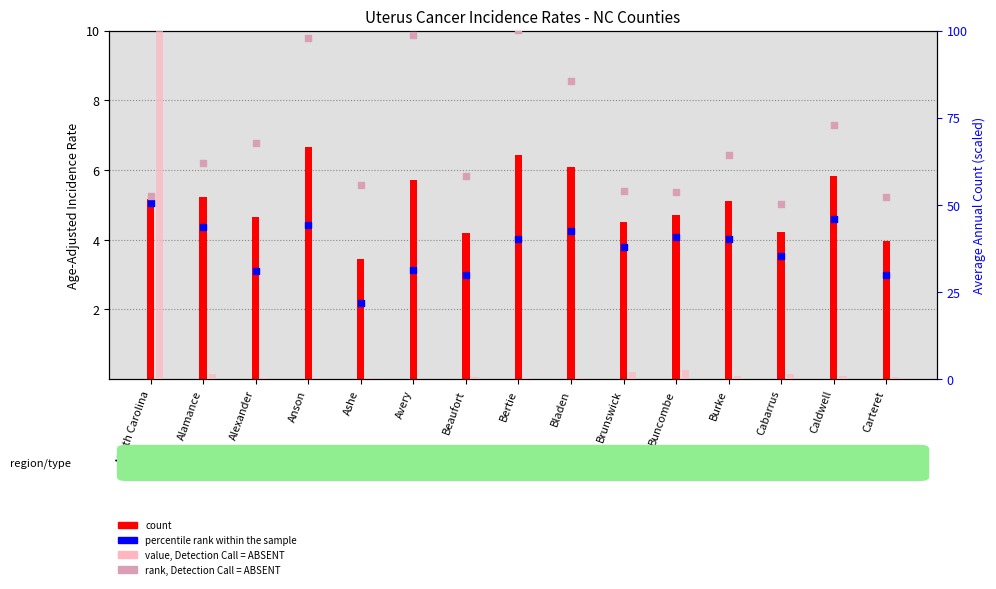

Which series reaches the minimum Y coordinate?

value, Detection Call = ABSENT